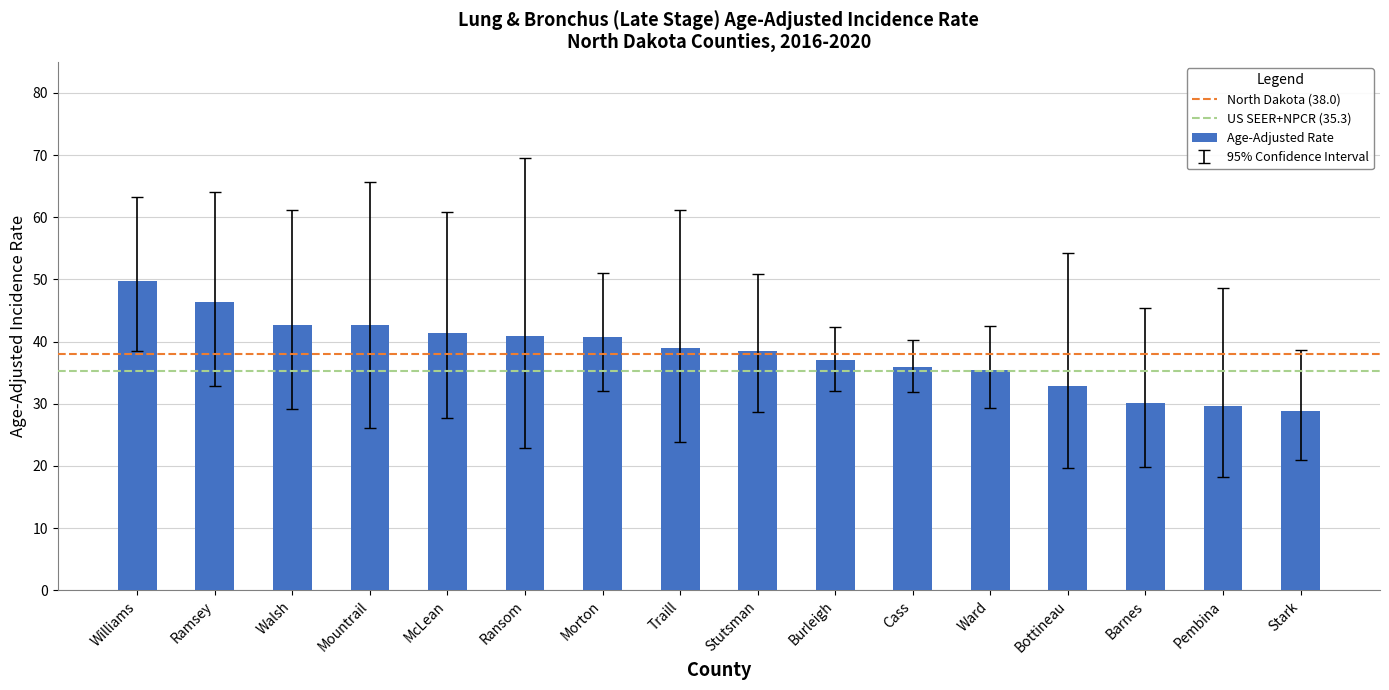

What is the difference between the second highest and minimum values?

17.5